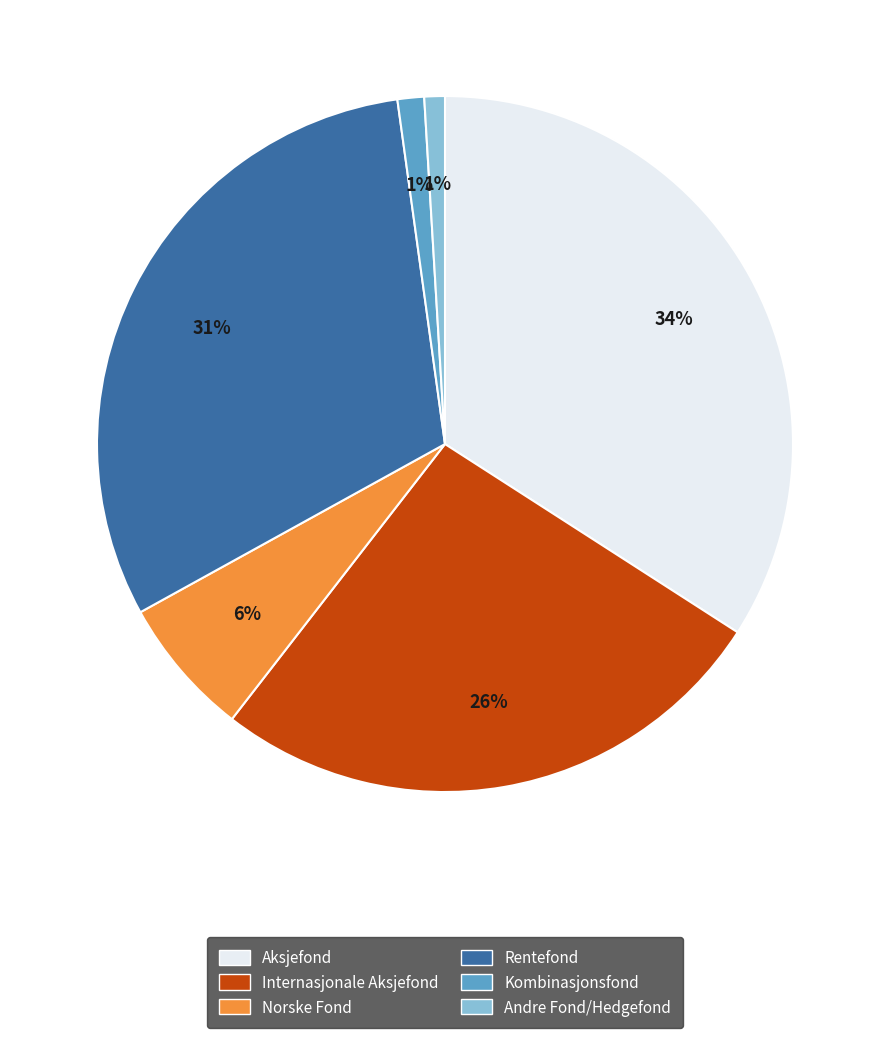

Combined, do Internasjonale Aksjefond and Andre Fond/Hedgefond account for over 50%?

No